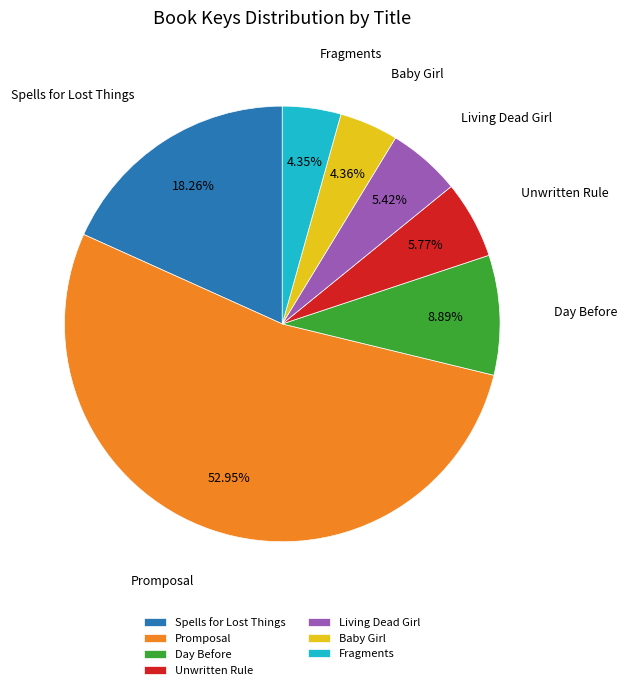

Between Living Dead Girl and Day Before, which is larger?

Day Before